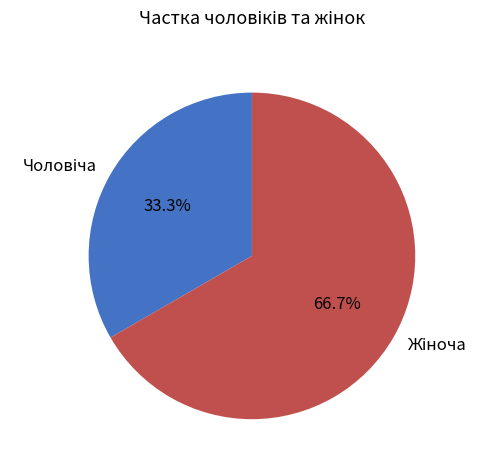

Is there any slice that represents more than half of the pie?

Yes